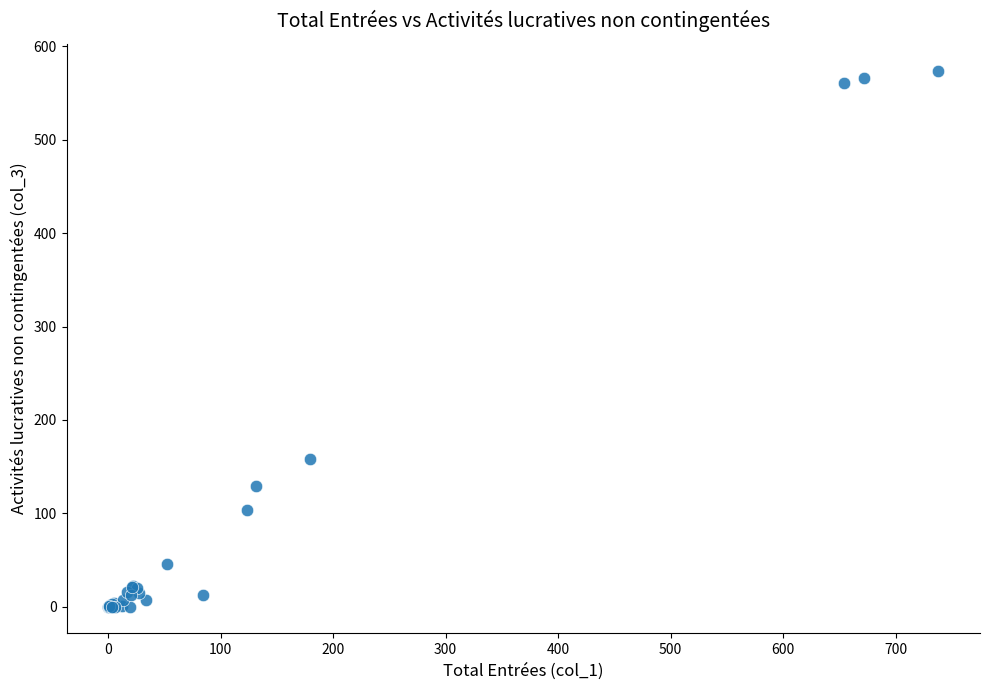

What Y value in the scatter plot is closest to 287?

158